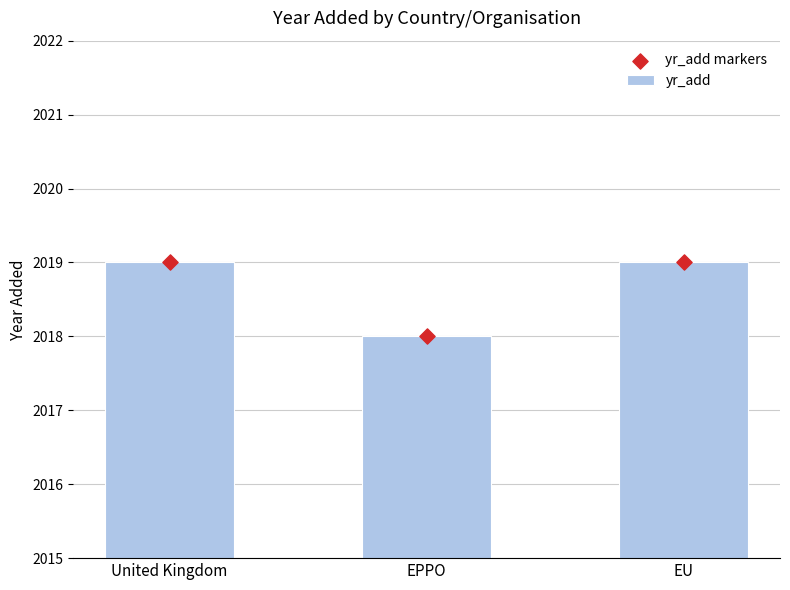

What are all the series names shown in the legend?

yr_add, yr_add markers